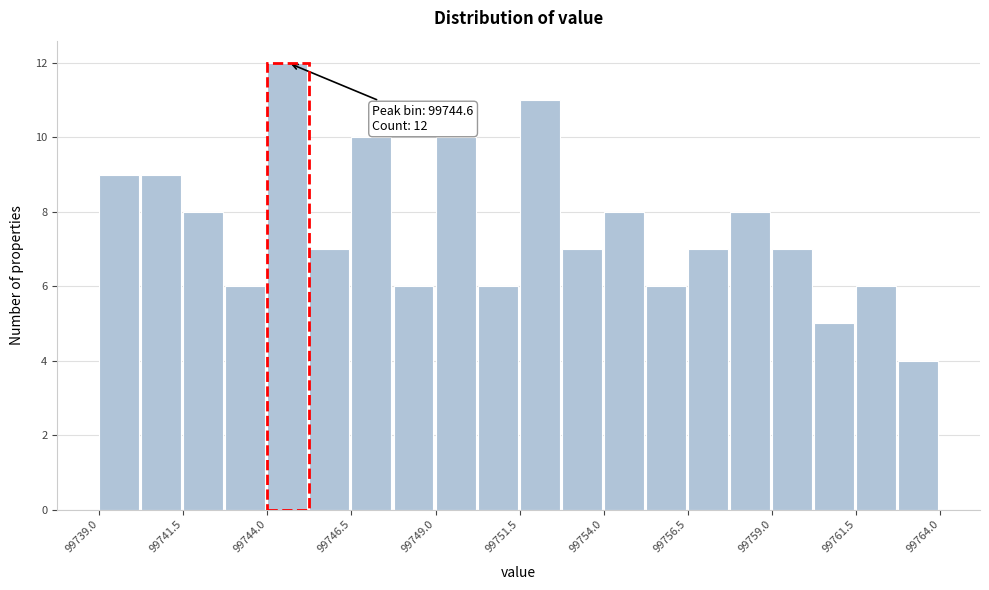

Read against the x-axis, roughly where is the centre of the tallest bar?

99744.5